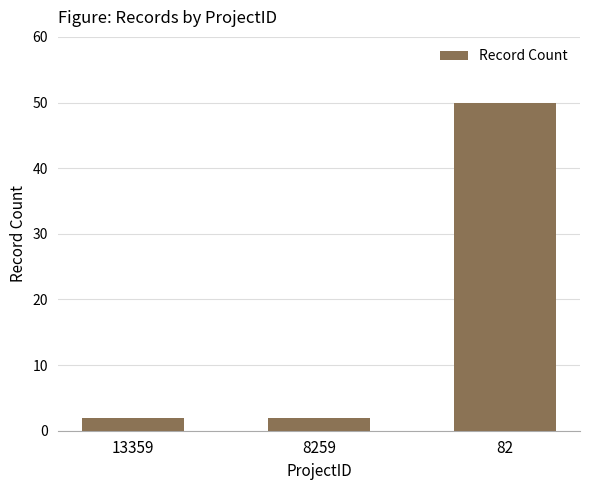

Which category has the highest value across all series?

82